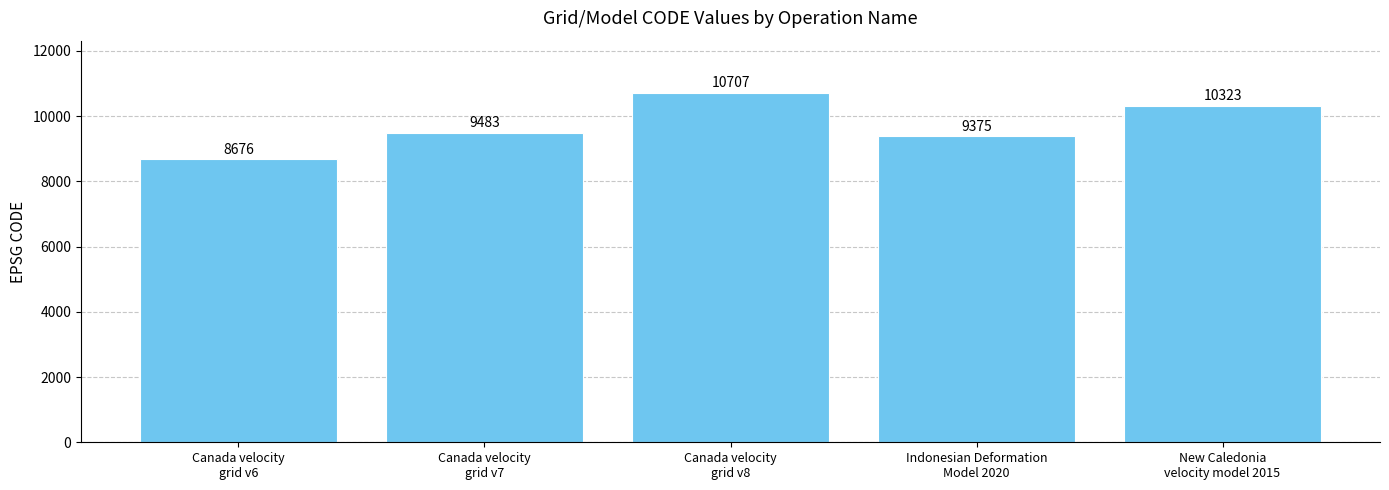

Is it true that the value at Canada velocity
grid v6 is 2116?

False